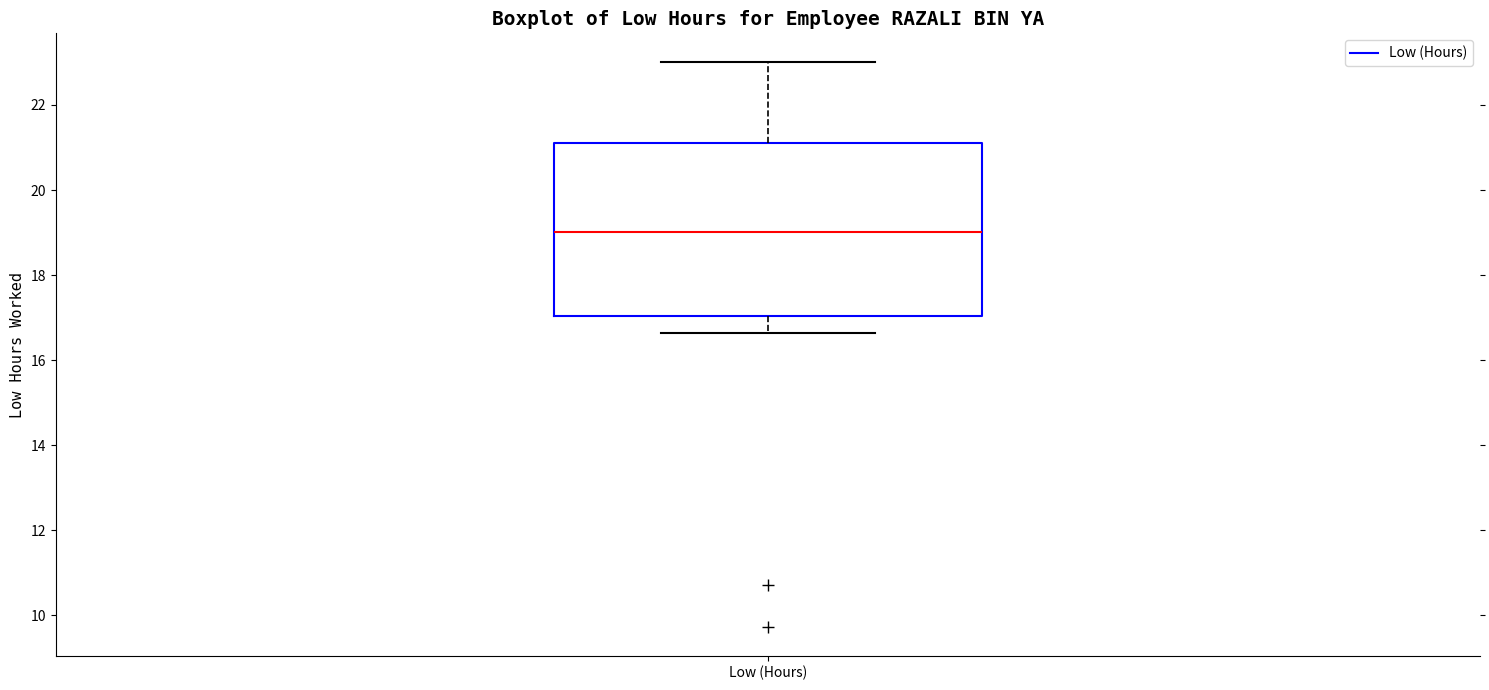

Read this box plot against the y-axis: the position of the median line, the range covered by the box, and the ends of both whiskers. The values are not printed on the chart, so give them approximately, as read against the axis.

median 19.0, box 17.0 to 21.2, whiskers 16.6 to 23.0